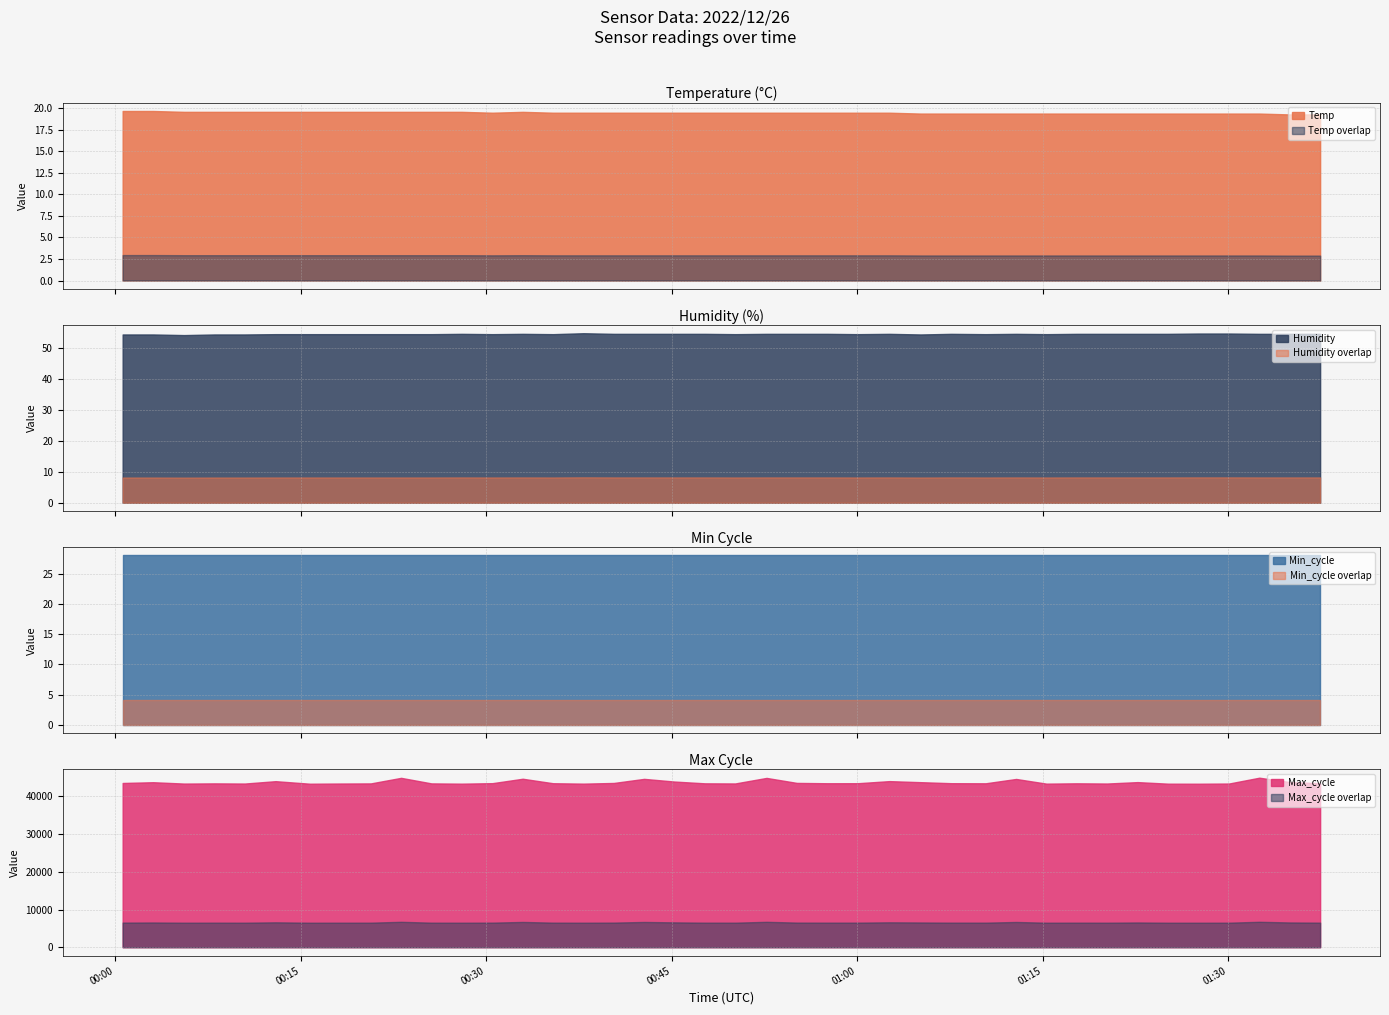

Is it true that Min_cycle equals 37.3 at 4?

False